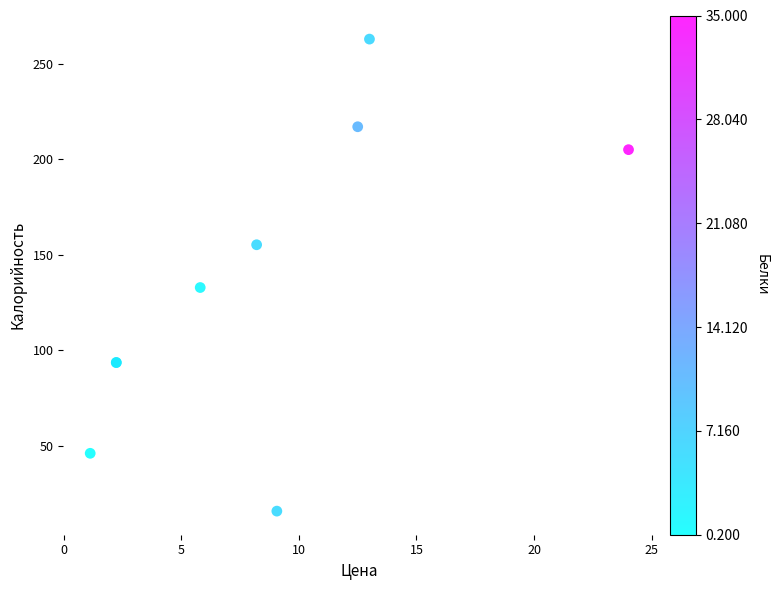

What Y value in the scatter plot is closest to 139?

132.8